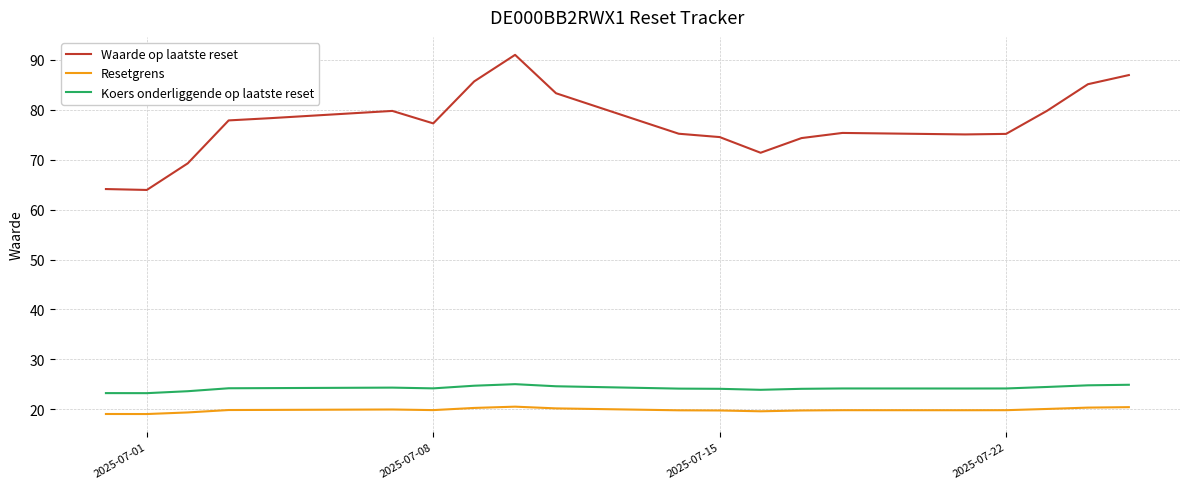

What is the difference between the maximum and minimum values in the Koers onderliggende op laatste reset series?

1.8